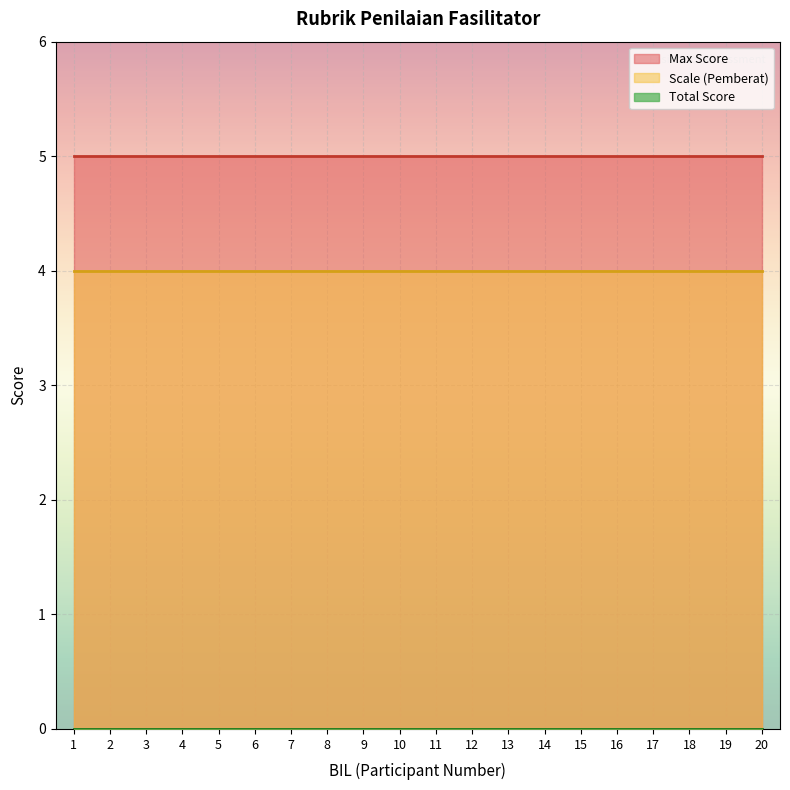

True or false: Total Score has more than 1 points higher than both neighbors.

False